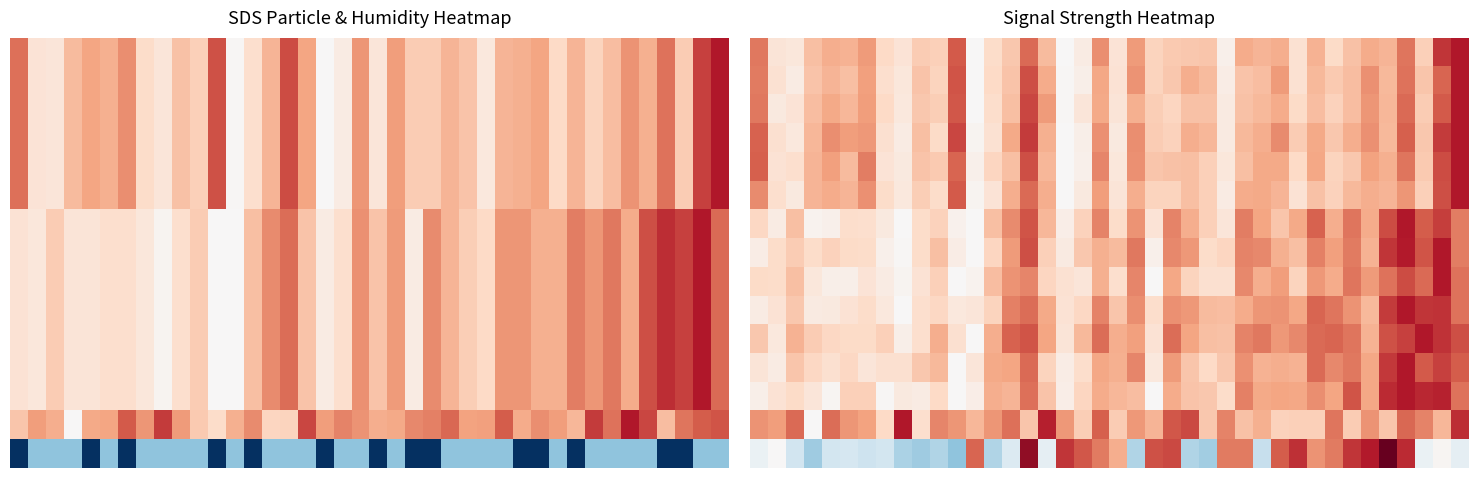

What is the total value across all series at 34?

10.7